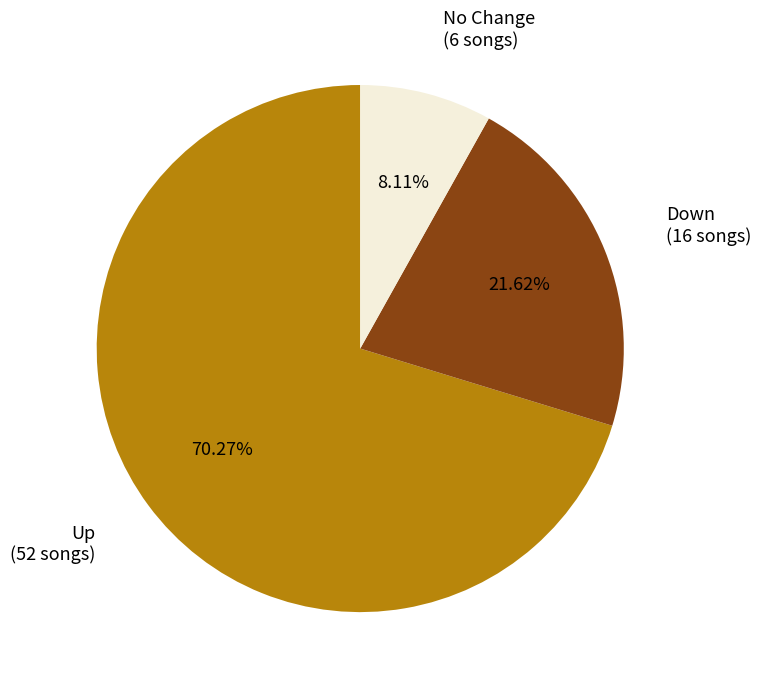

Is there a majority slice in this chart?

Yes